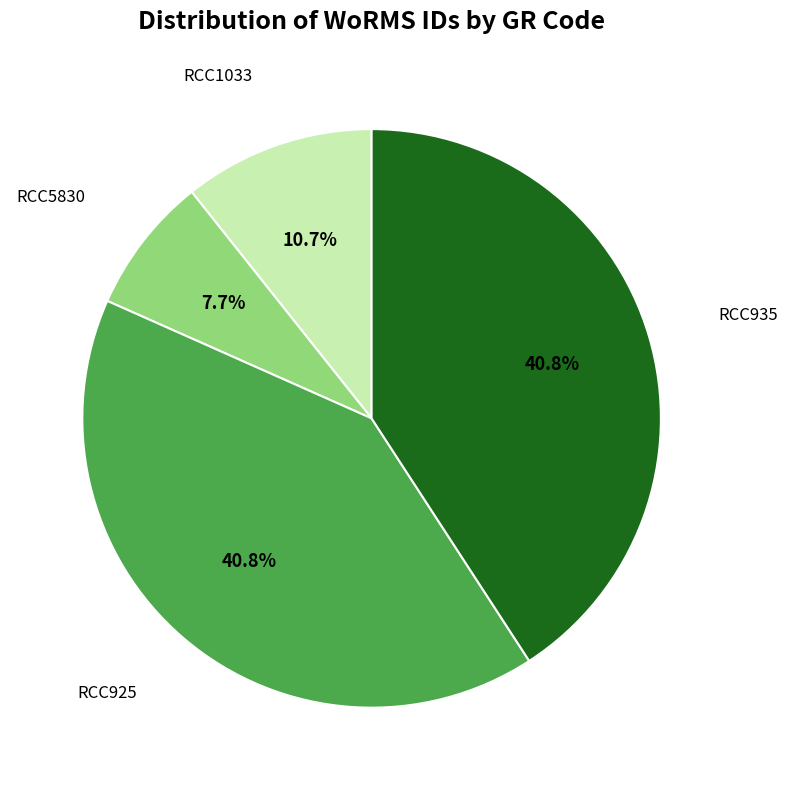

True or false: RCC935 accounts for 49% of the total.

False